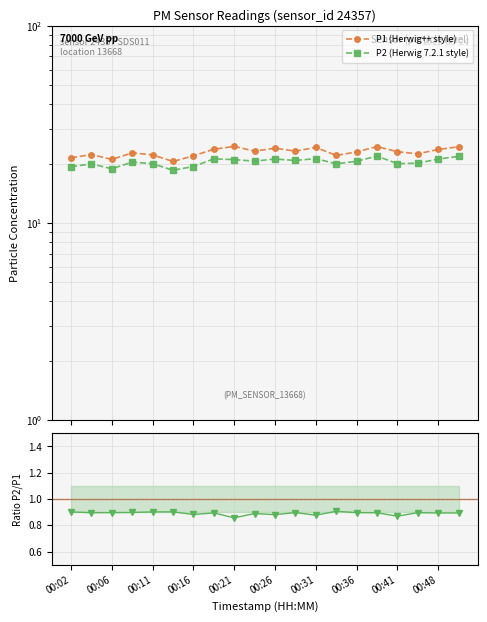

Is this an area chart (filled region under the line)?

No